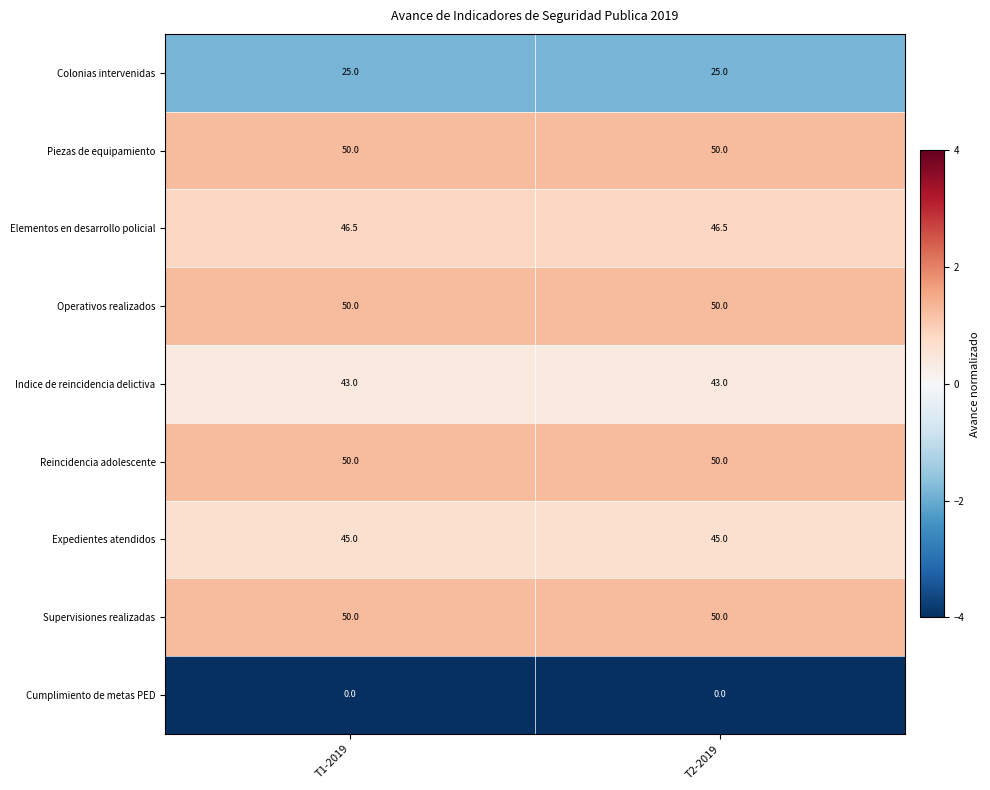

Reading right to left, list all the values displayed in this chart.

Colonias intervenidas: T2-2019=25.0	T1-2019=25.0
Piezas de equipamiento: T2-2019=50.0	T1-2019=50.0
Elementos en desarrollo policial: T2-2019=46.5	T1-2019=46.5
Operativos realizados: T2-2019=50.0	T1-2019=50.0
Indice de reincidencia delictiva: T2-2019=43.0	T1-2019=43.0
Reincidencia adolescente: T2-2019=50.0	T1-2019=50.0
Expedientes atendidos: T2-2019=45.0	T1-2019=45.0
Supervisiones realizadas: T2-2019=50.0	T1-2019=50.0
Cumplimiento de metas PED: T2-2019=0.0	T1-2019=0.0